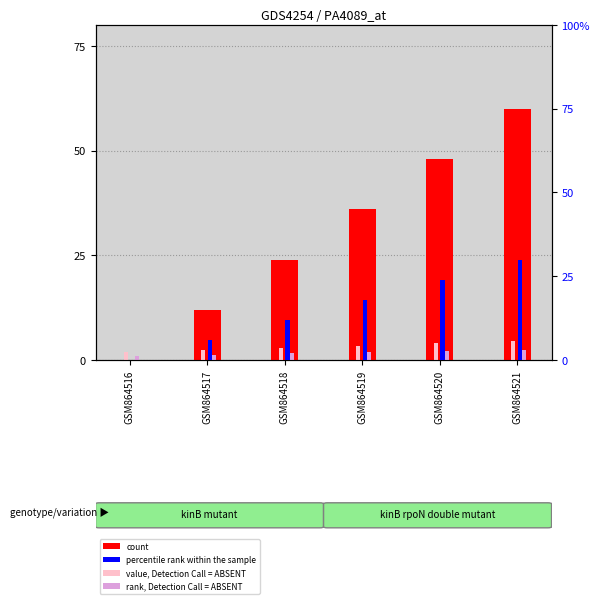

What is the difference between the rank, Detection Call = ABSENT values at GSM864521 and GSM864519?

0.6